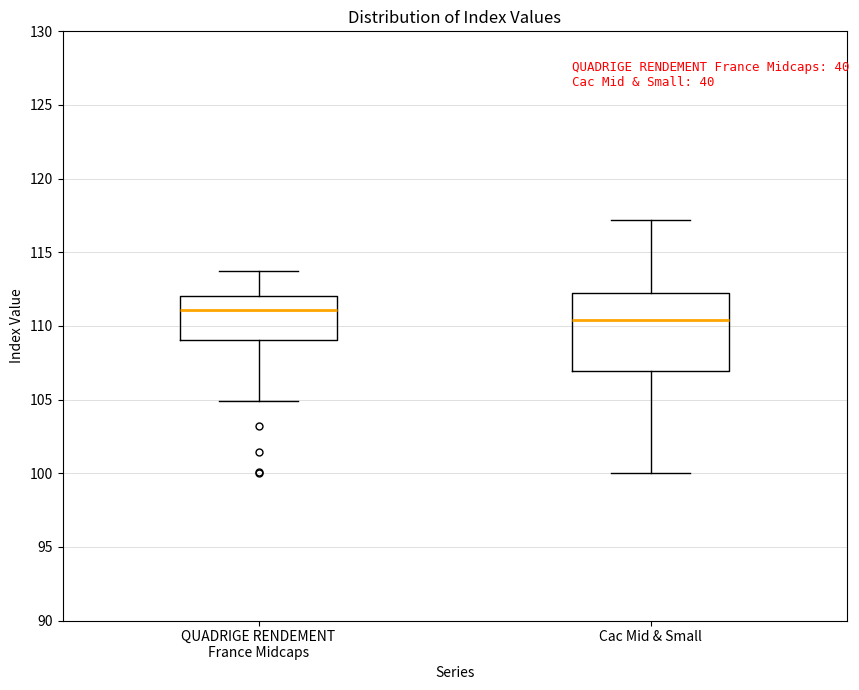

Reading left to right, read every box against the y-axis: the position of its median line, the range the box covers, and the ends of its whiskers. The values are not printed on the chart, so give them approximately, as read against the axis.

QUADRIGE RENDEMENT France Midcaps: median 111.0, box 109.0 to 112.0, whiskers 105.0 to 113.5
Cac Mid & Small: median 110.5, box 107.0 to 112.0, whiskers 100.0 to 117.0